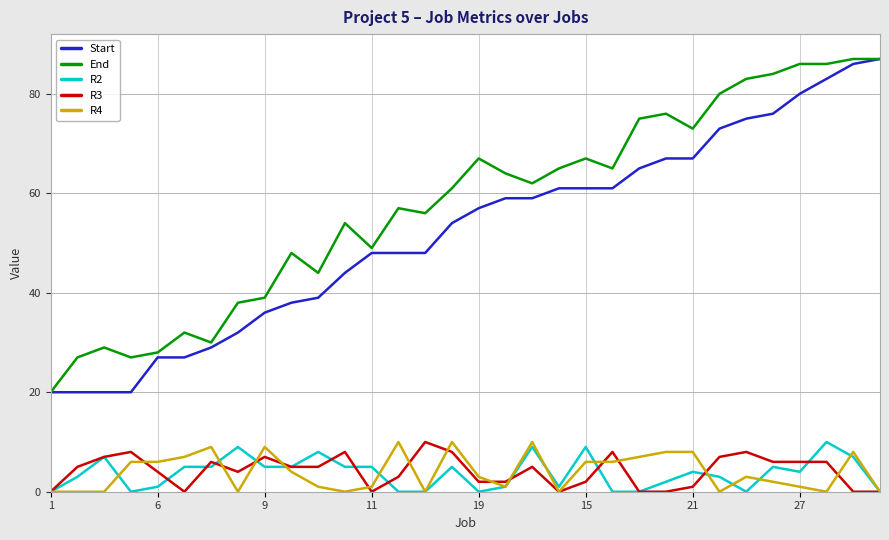

True or false: R4 and Start intersect in this chart.

False